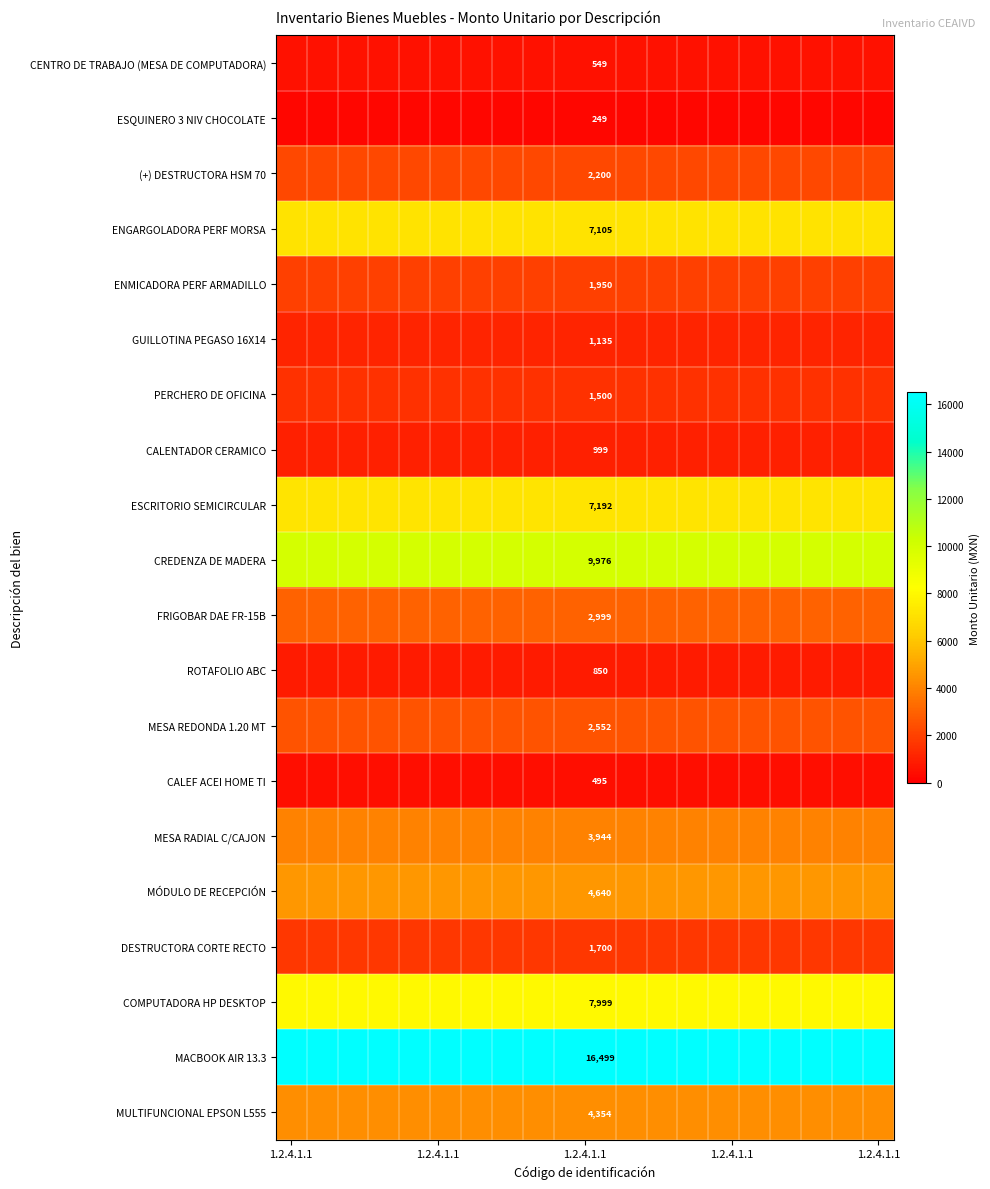

What is the average value of the CREDENZA DE MADERA series?

9976.0